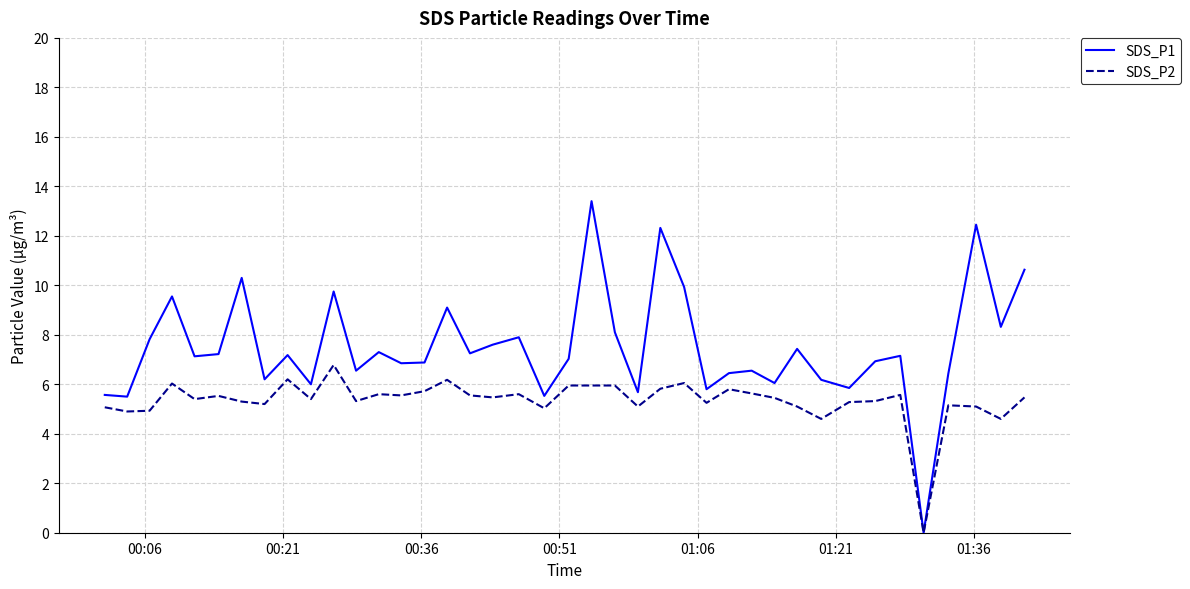

What is the maximum value for SDS_P1?

13.4